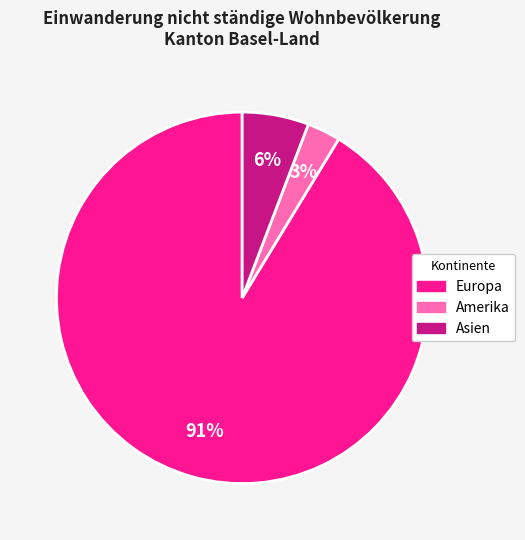

To the nearest percent, what is the average slice percentage?

33%